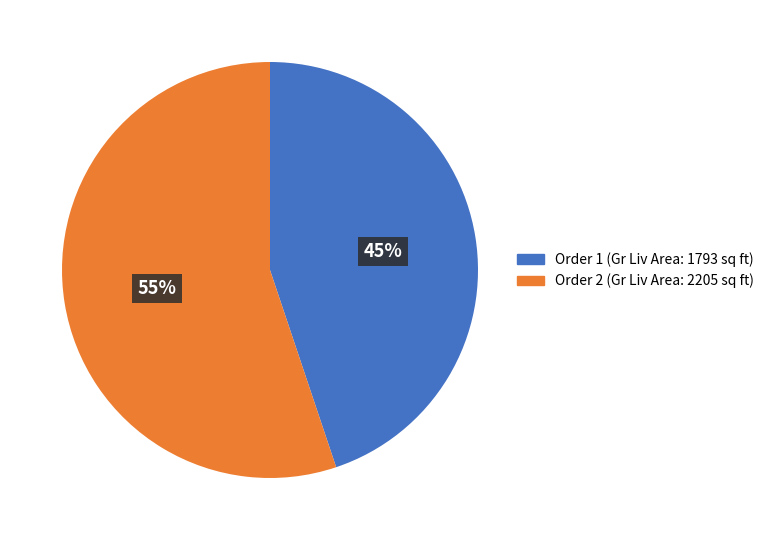

Does any single category account for the majority?

Yes